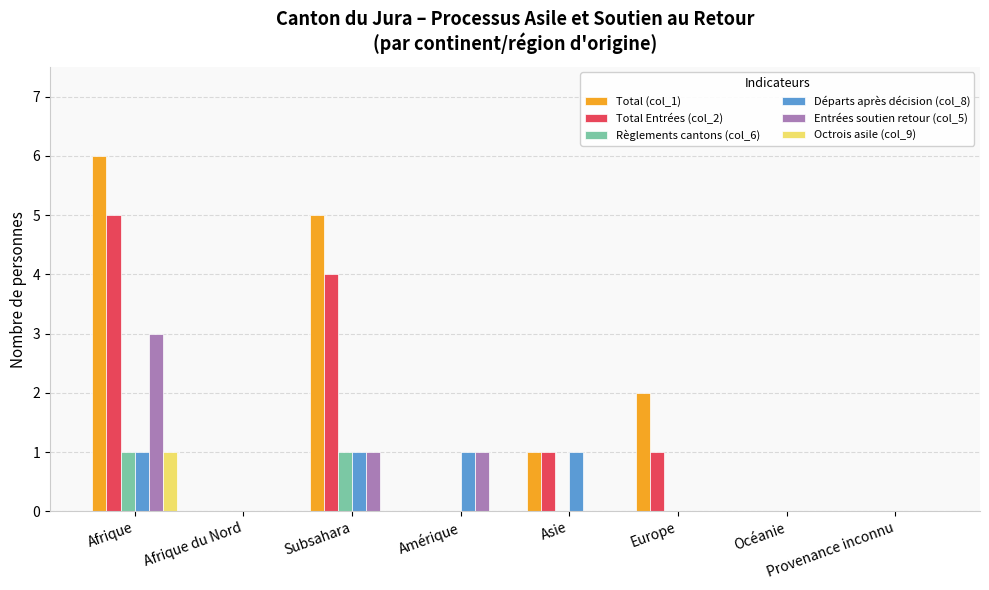

True or false: Règlements cantons (col_6) has a value of 0 at Asie.

True